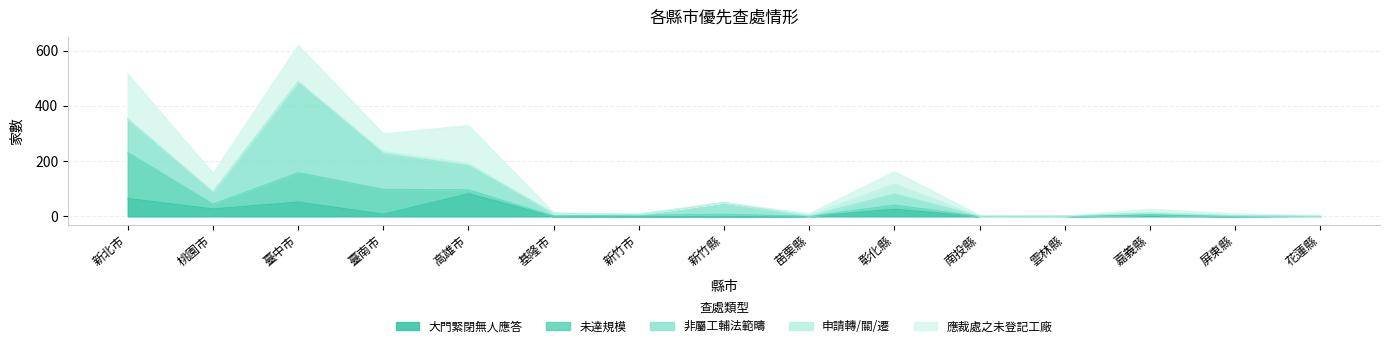

Where is the first local minimum for 非屬工輔法範疇?

桃園市